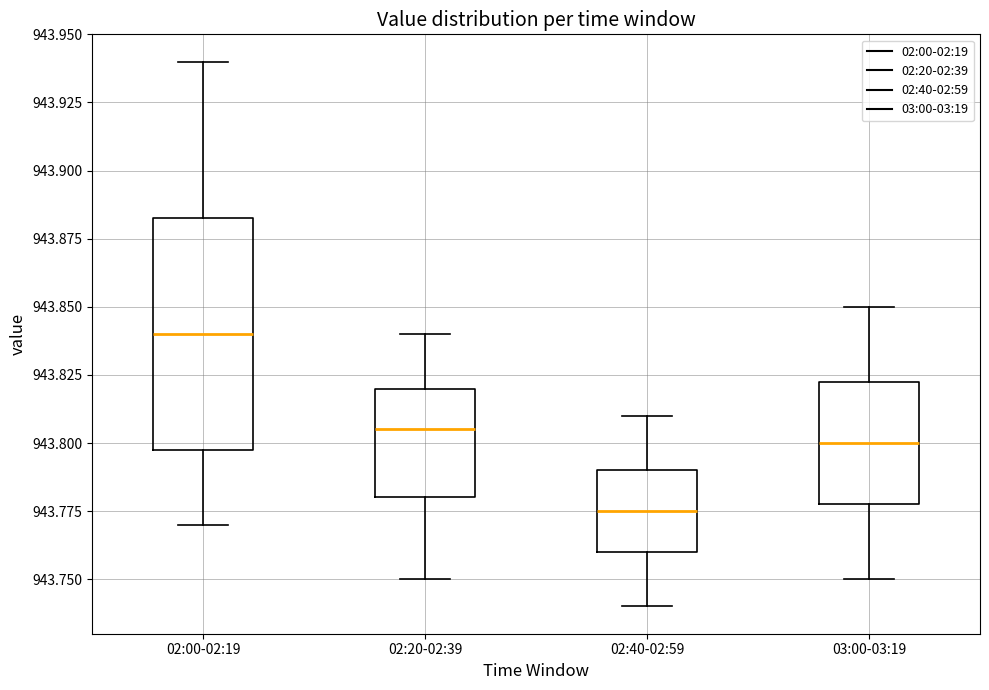

Comparing the boxes themselves (not the whiskers), which one is the tallest?

02:00-02:19